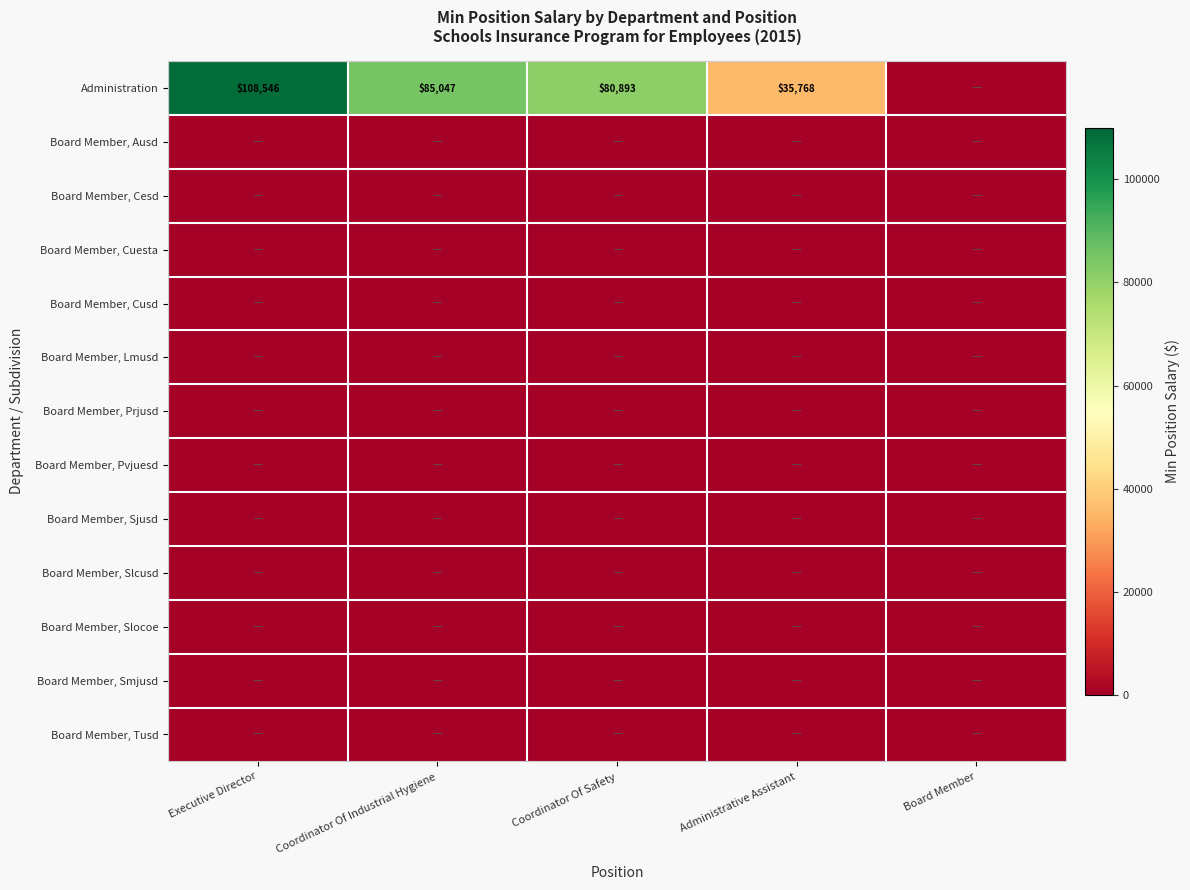

True or false: Administration has a value of 56853 at Executive Director.

False